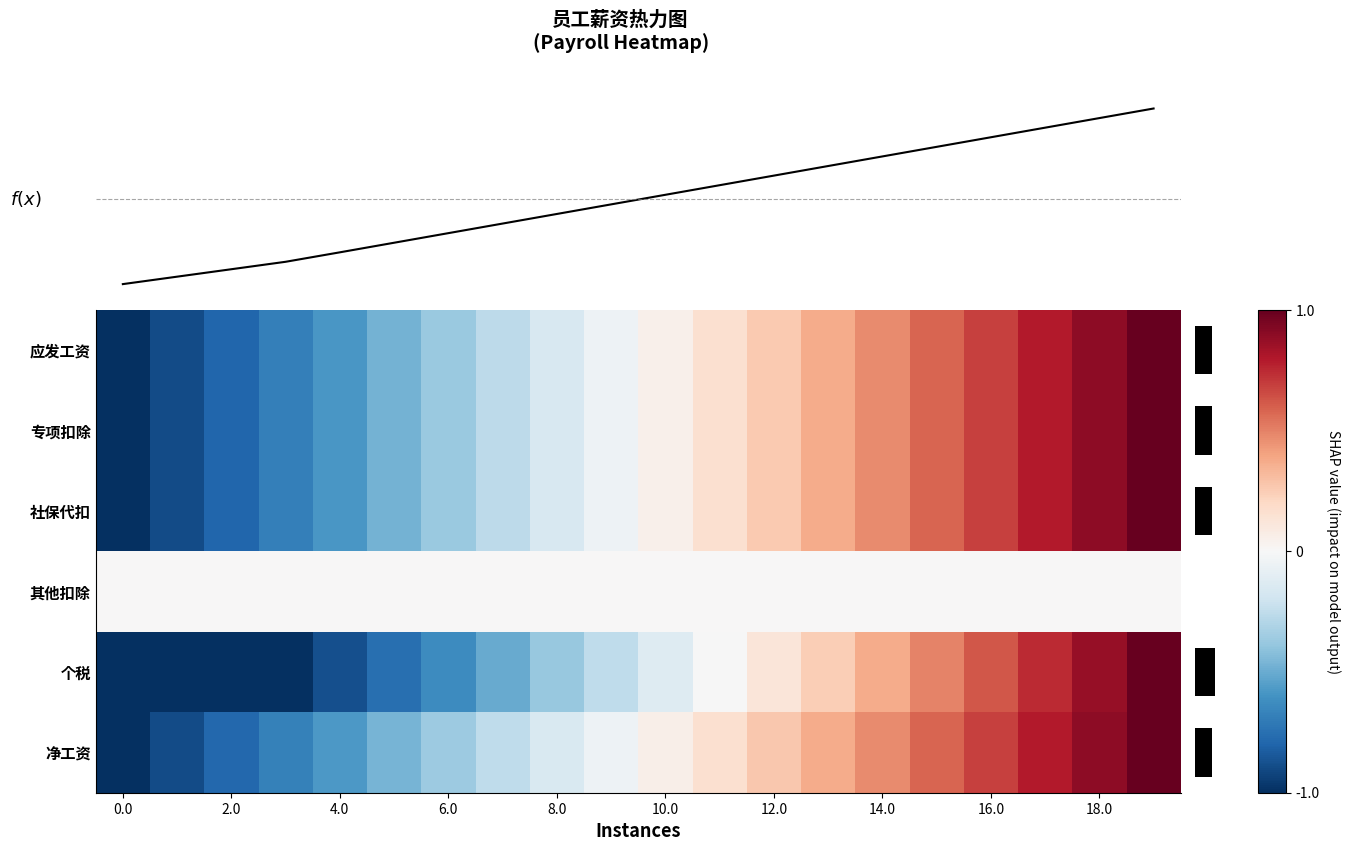

How many data points does each series have?

20